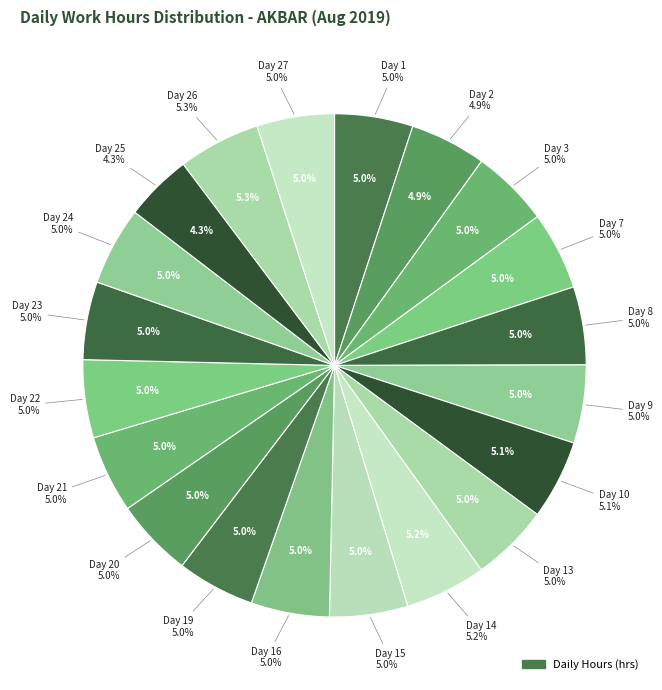

To the nearest percent, what portion does Day 16 represent?

5%